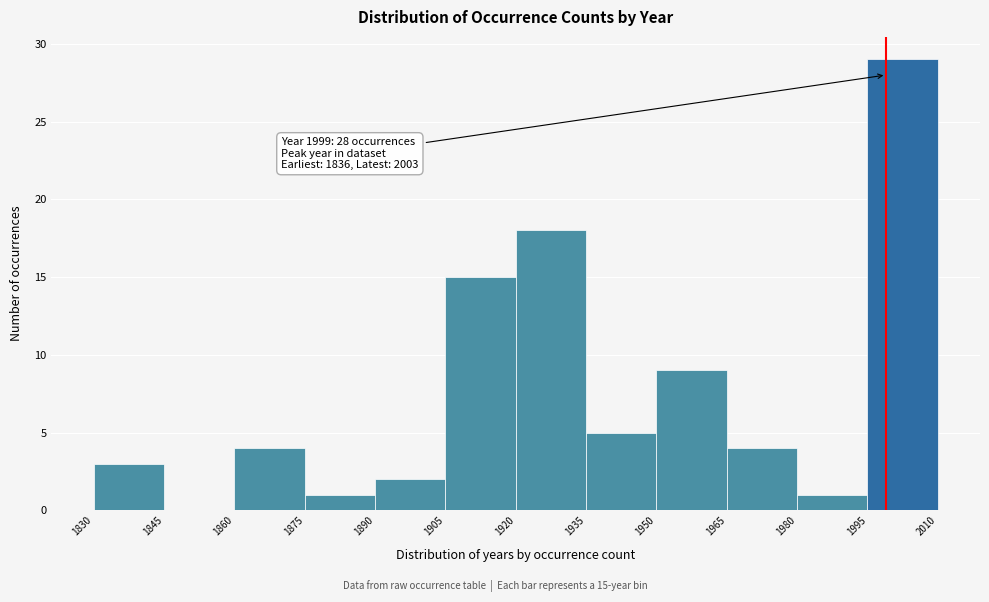

Over which range of the x-axis is the bar tallest?

1995 to 2010